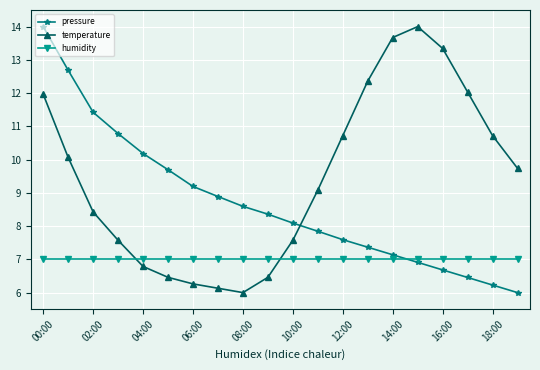

True or false: pressure has more than 1 interior local peaks.

False